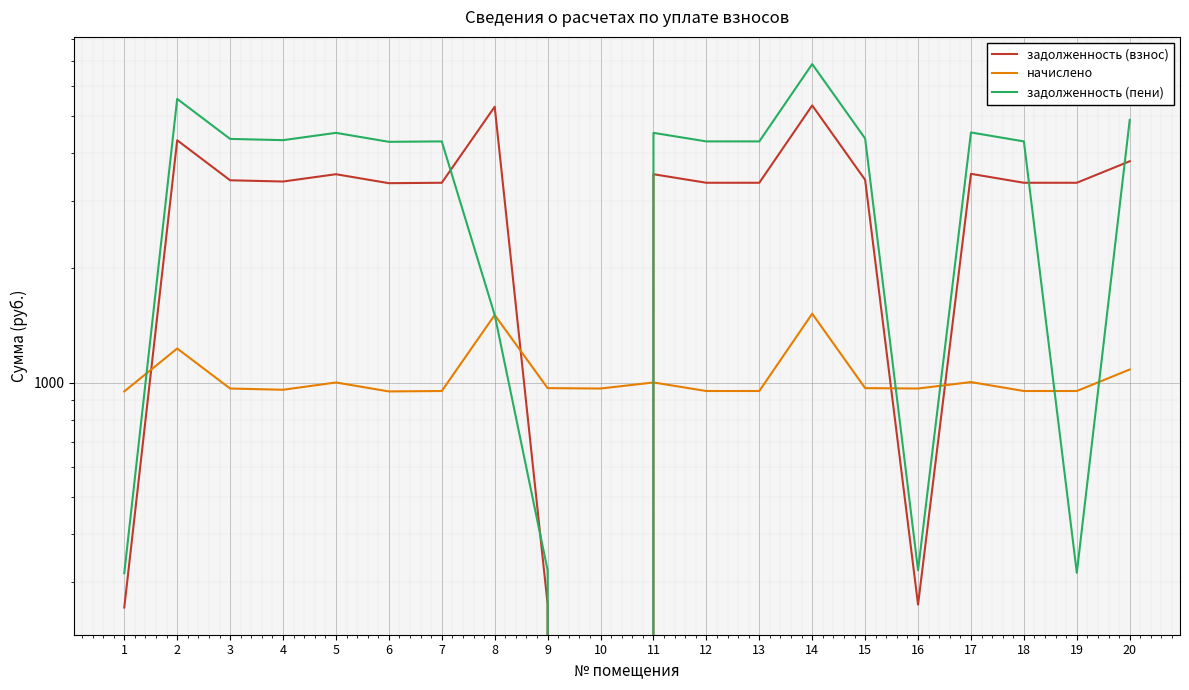

In задолженность (взнос), how many points are higher than both neighbors (excluding endpoints)?

6